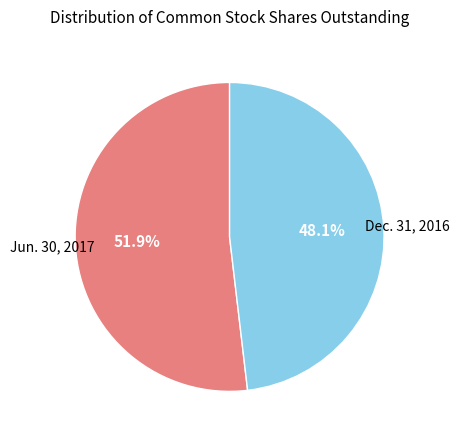

Count the number of slices in the pie.

2